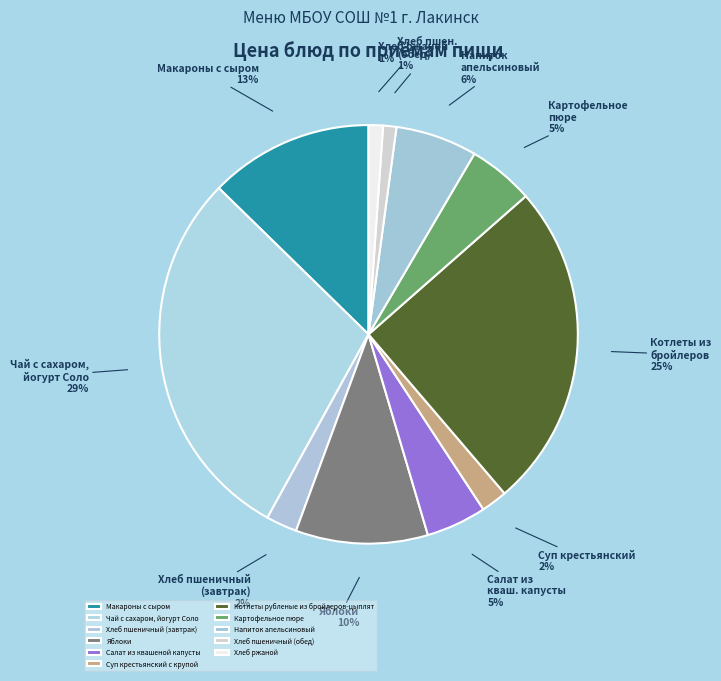

To the nearest percent, what is the average slice percentage?

9%